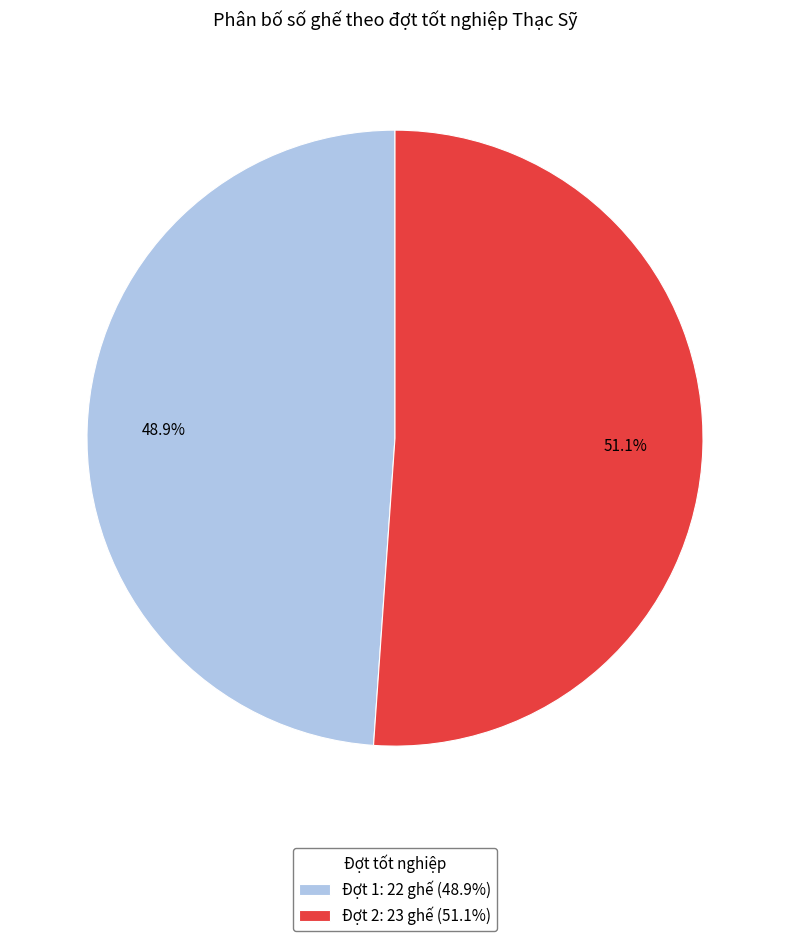

Which has a higher value, Đợt 2 or Đợt 1?

Đợt 2